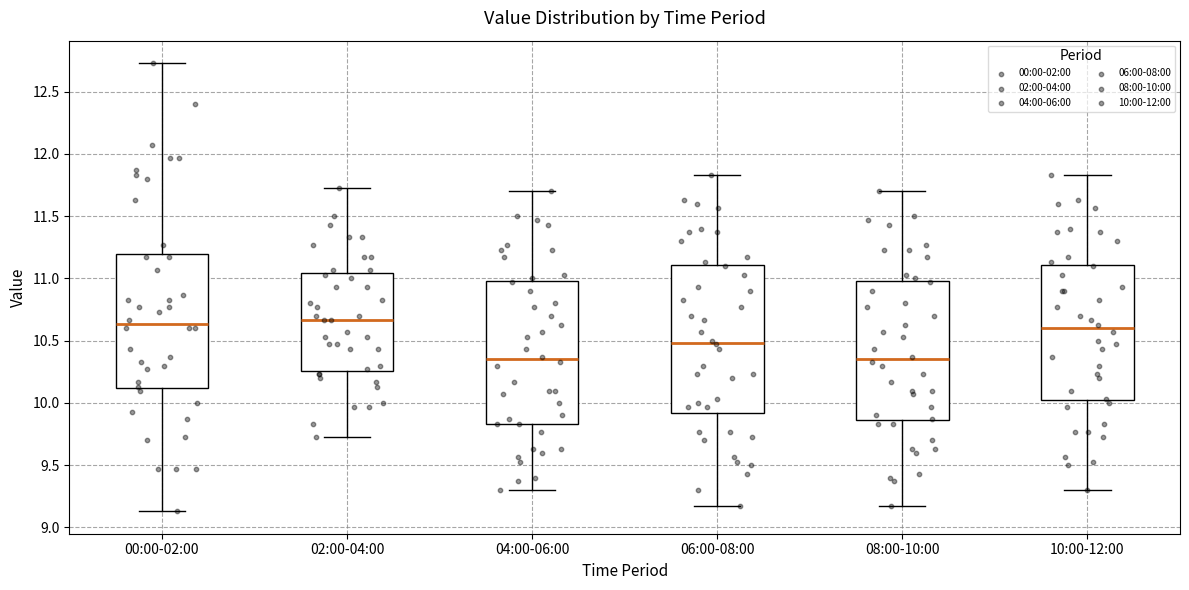

Where does the lower whisker of the box for 10:00-12:00 end on the y-axis? The values are not printed on the chart, so give them approximately, as read against the axis.

9.30